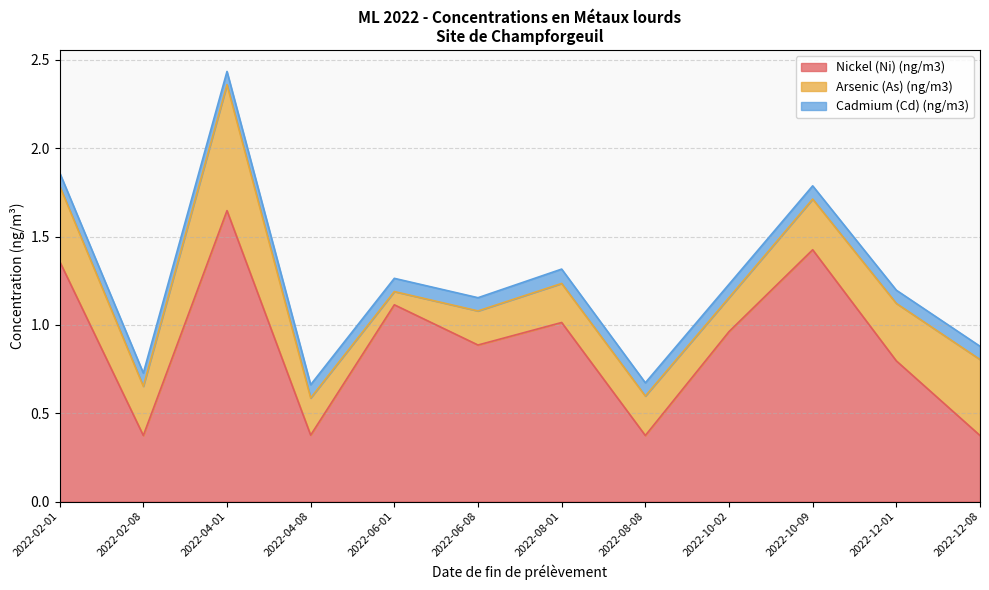

At which label does Arsenic (As) (ng/m3) reach its minimum?

2022-06-01